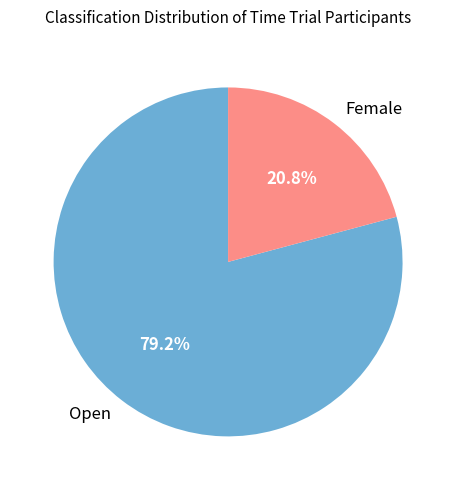

Does Female represent more than half of the total?

No